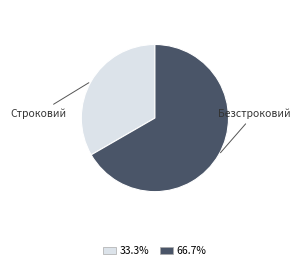

Is there any slice that represents more than half of the pie?

Yes